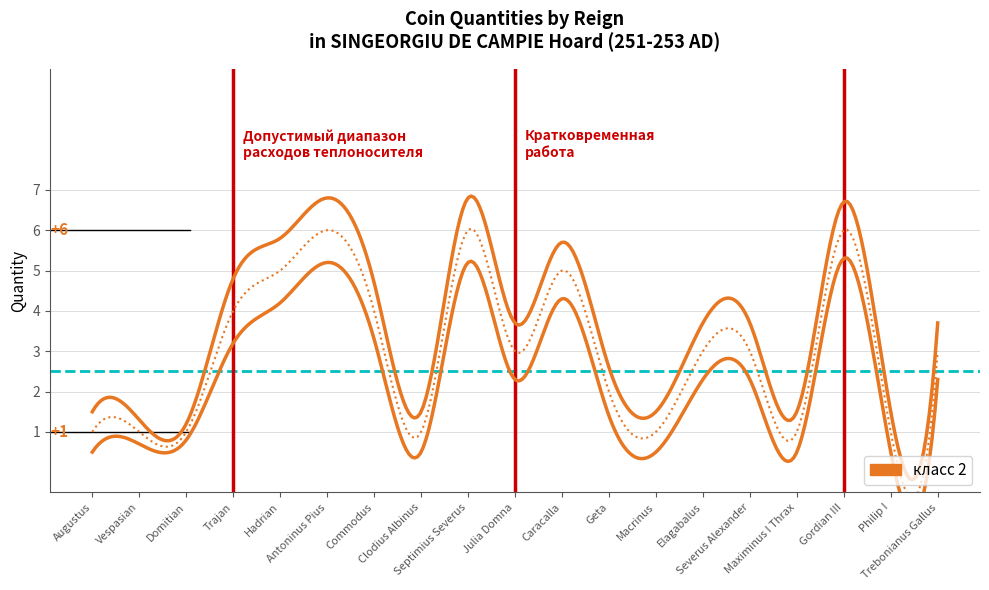

Reading left to right, list all the values displayed in this chart.

1	1	1	4	5	6	4	1	6	3	5	2	1	3	3	1	6	1	3